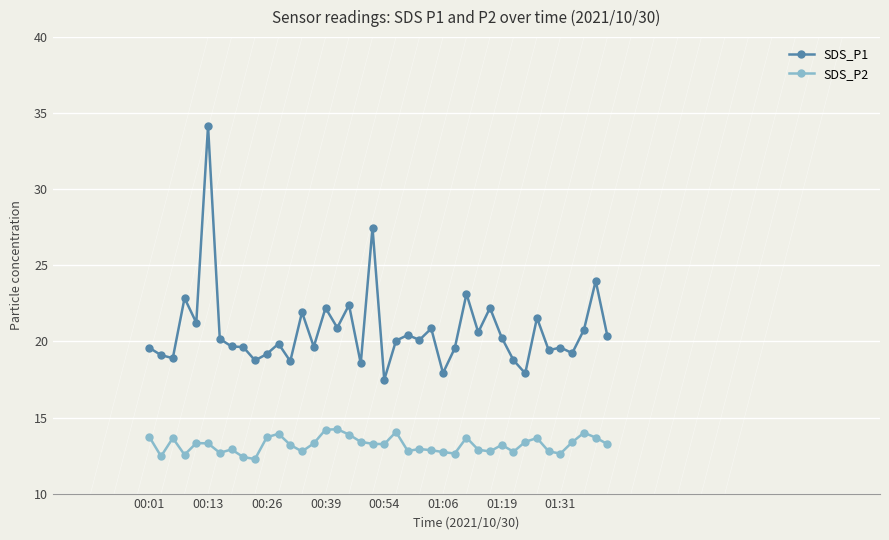

Which series has the largest total across all categories?

SDS_P1